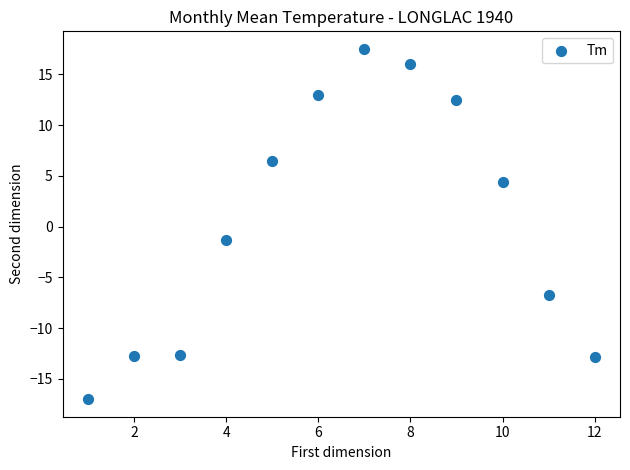

What Y value in the scatter plot is closest to 0?

-1.3